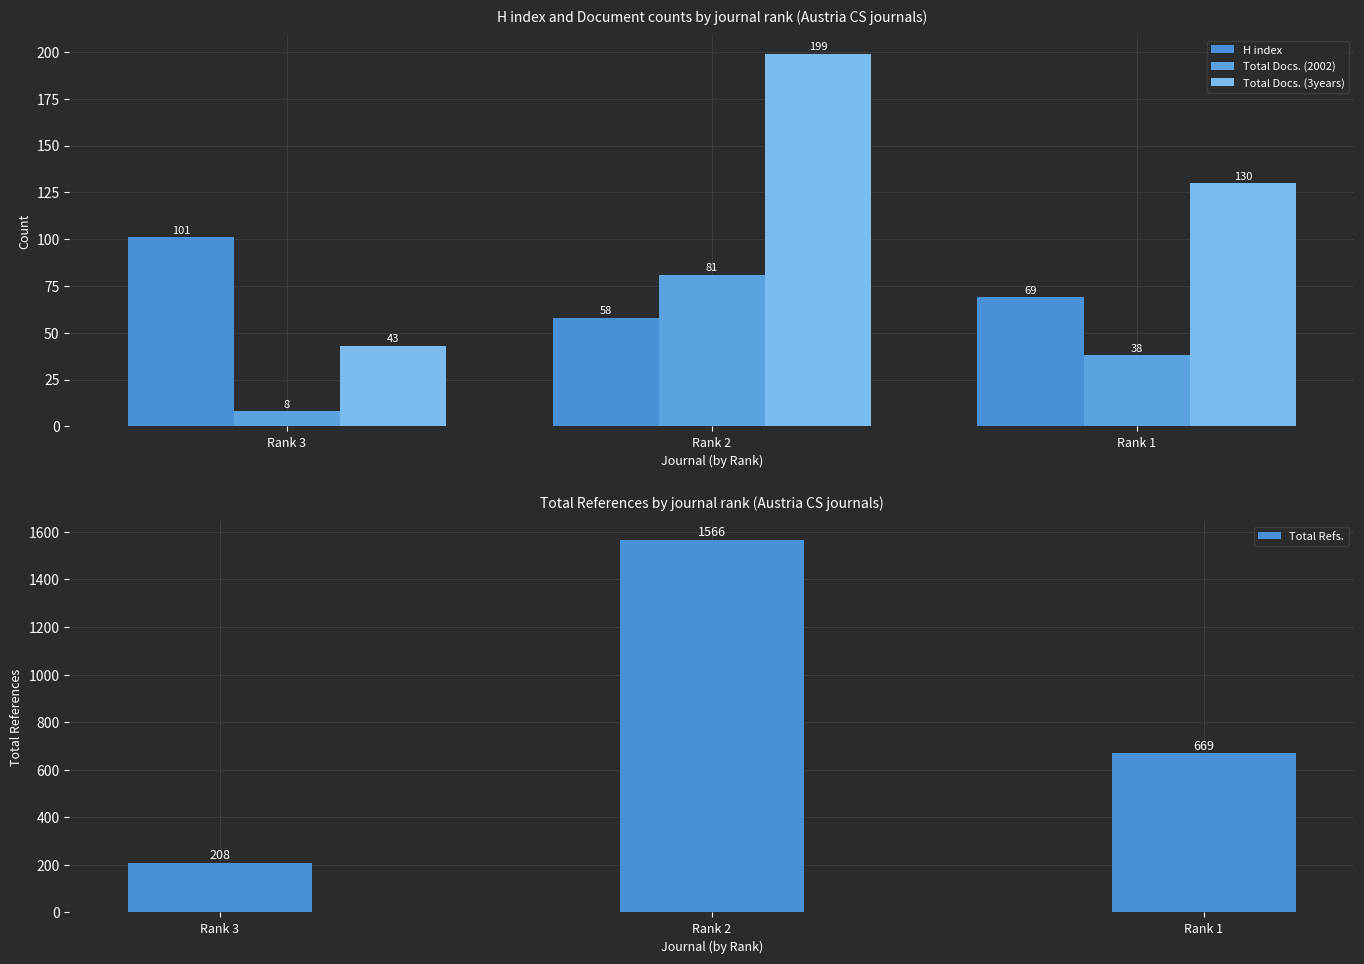

Which series has the largest total across all categories?

Total Refs.